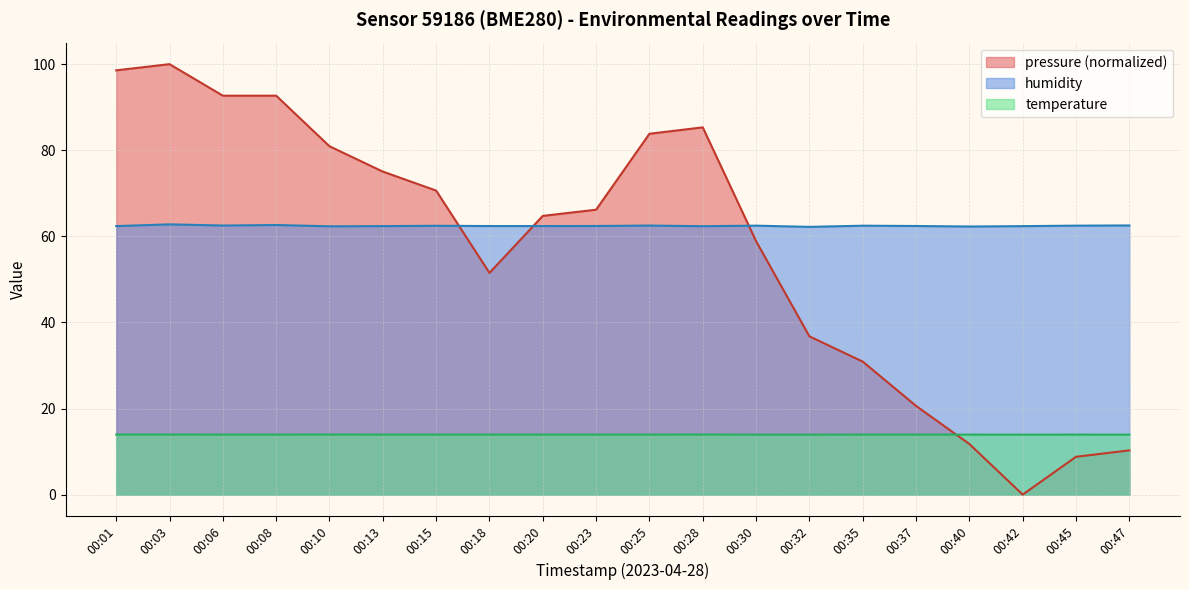

Reading right to left, extract all data points from this chart.

pressure: 10.3	8.8	0.0	11.8	20.6	30.9	36.8	58.9	85.3	83.8	66.2	64.7	51.5	70.6	75.0	80.9	92.7	92.7	100.0	98.6
humidity: 62.5	62.5	62.4	62.3	62.4	62.5	62.2	62.5	62.4	62.5	62.4	62.4	62.4	62.5	62.4	62.3	62.6	62.5	62.8	62.4
temperature: 13.9	13.9	13.9	13.9	13.9	13.9	13.9	13.9	13.9	13.9	13.9	13.9	13.9	13.9	13.9	13.9	13.9	13.9	13.9	13.9